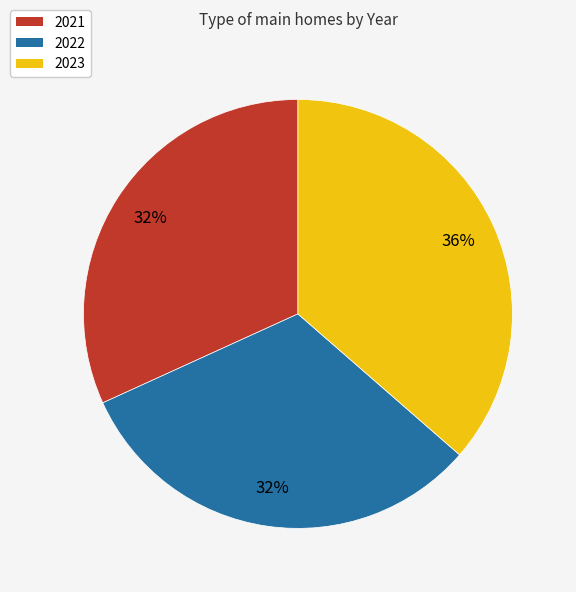

Between 2023 and 2021, which is larger?

2023